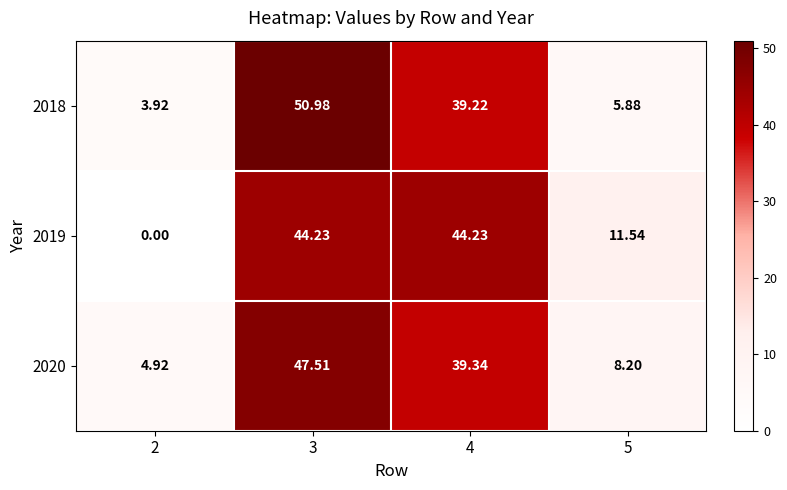

Is the value of 2019 at 2 greater than the value of 2018 at 5?

No